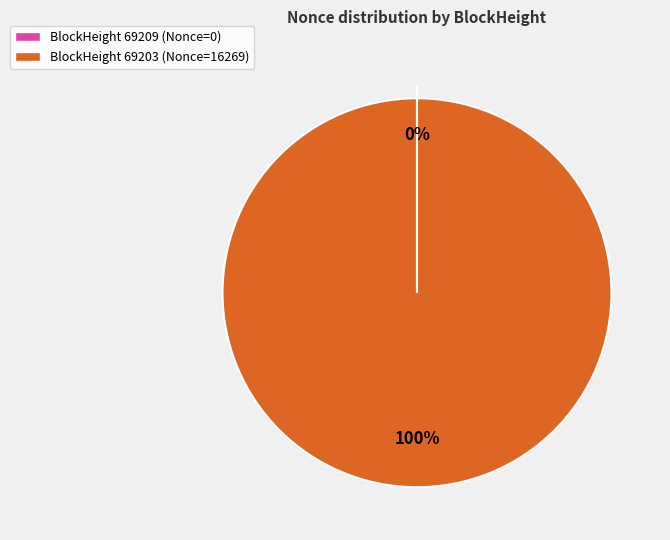

What is the largest slice in the pie chart?

BlockHeight 69203 (Nonce=16269)